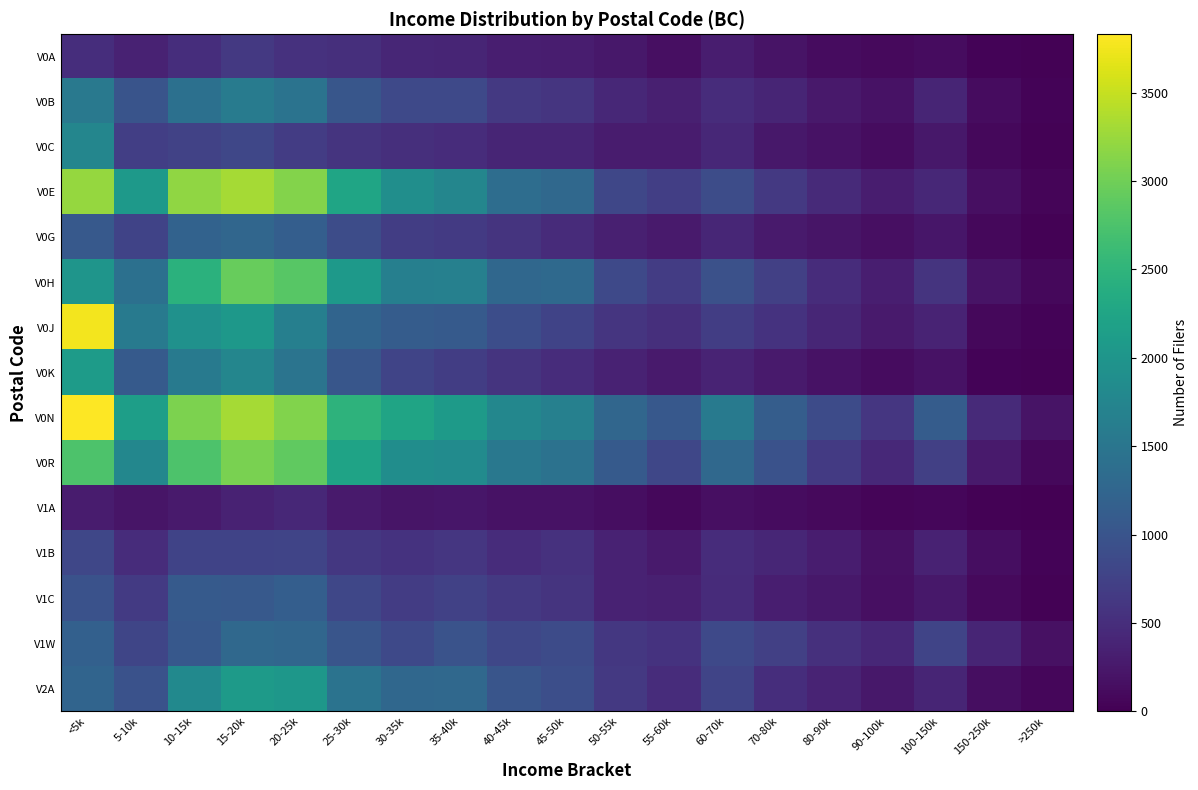

Which label corresponds to the smallest value in the chart?

>250k